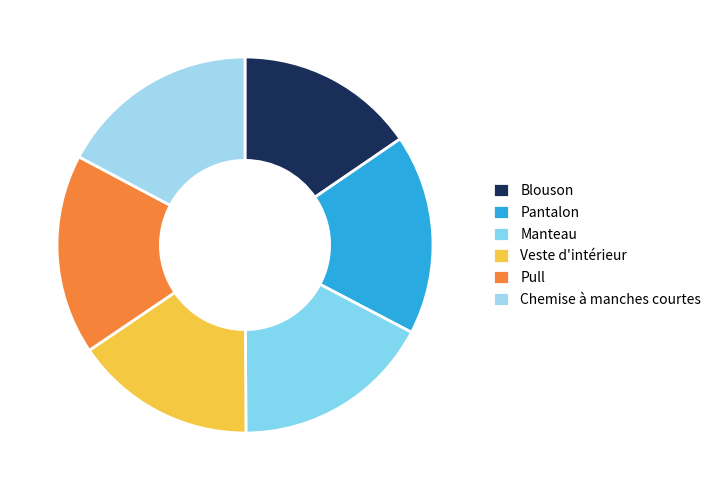

What percentage is the Pull slice, to the nearest percent?

17%